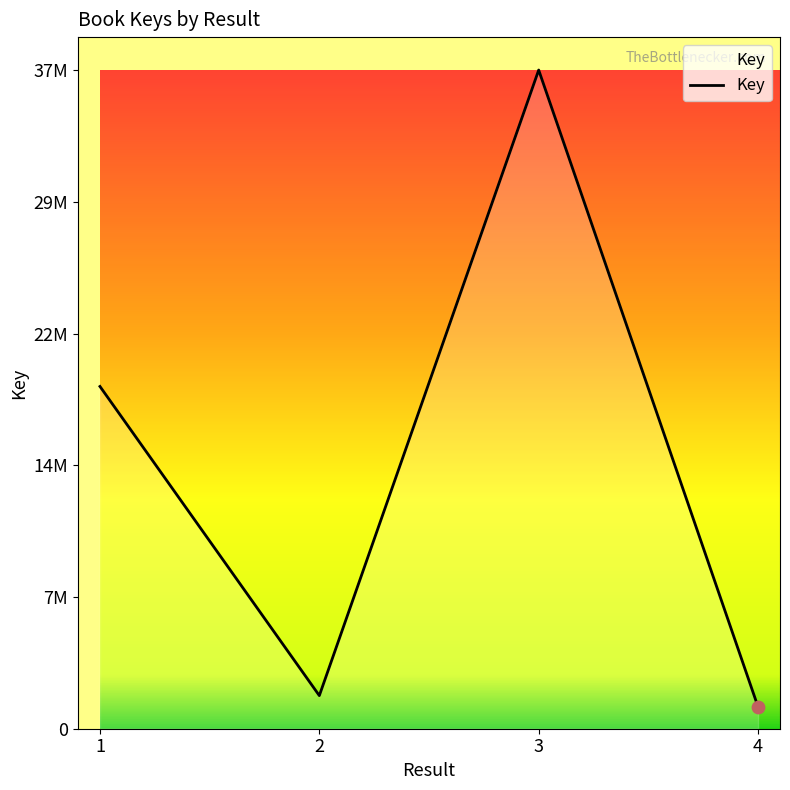

What is the change in value from 1 to 4?

-18105480